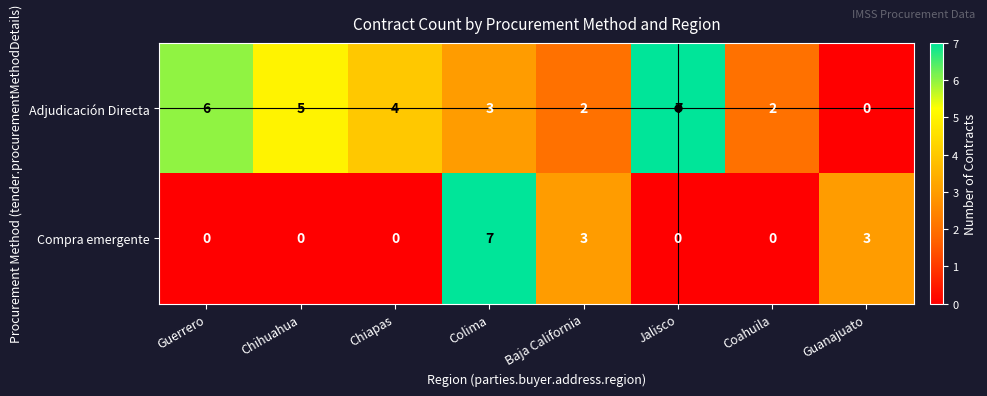

True or false: Compra emergente has a value of 3 at Baja California.

True